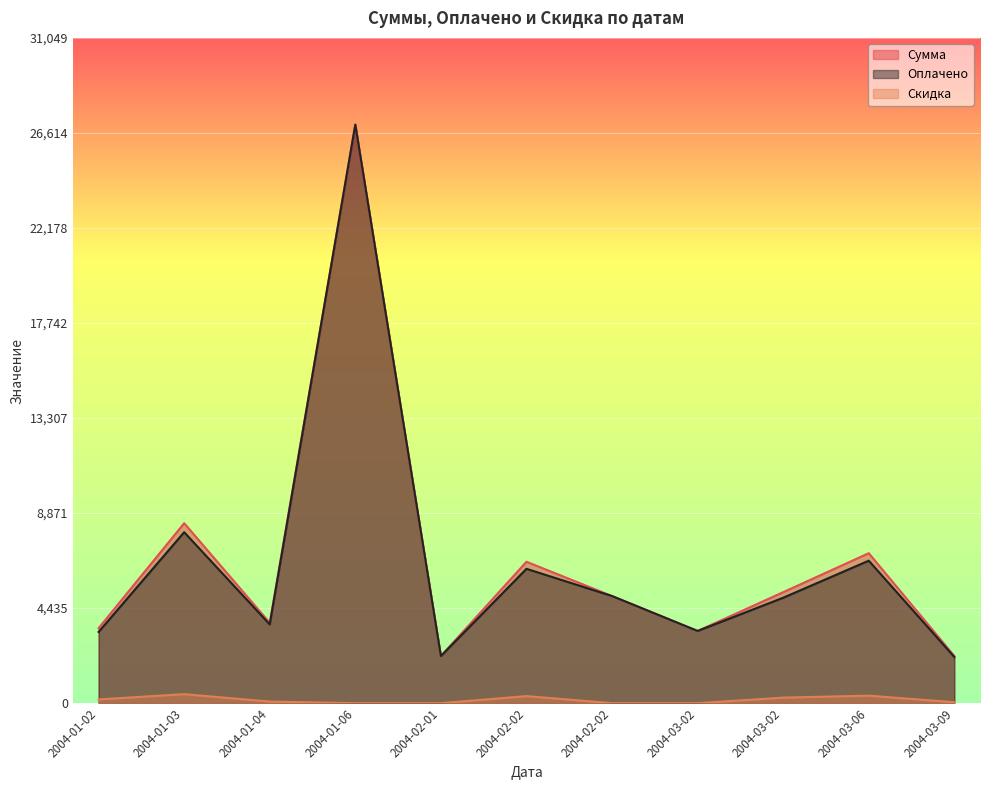

True or false: Сумма and Оплачено cross at least once.

False